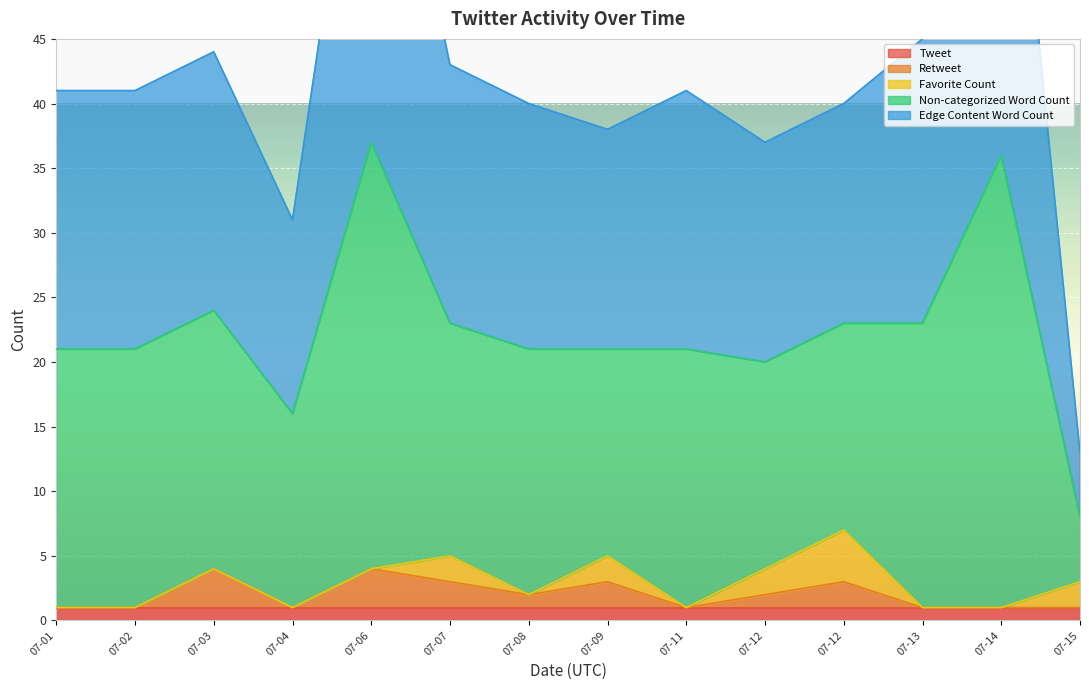

True or false: Edge Content Word Count and Retweet cross at least once.

False